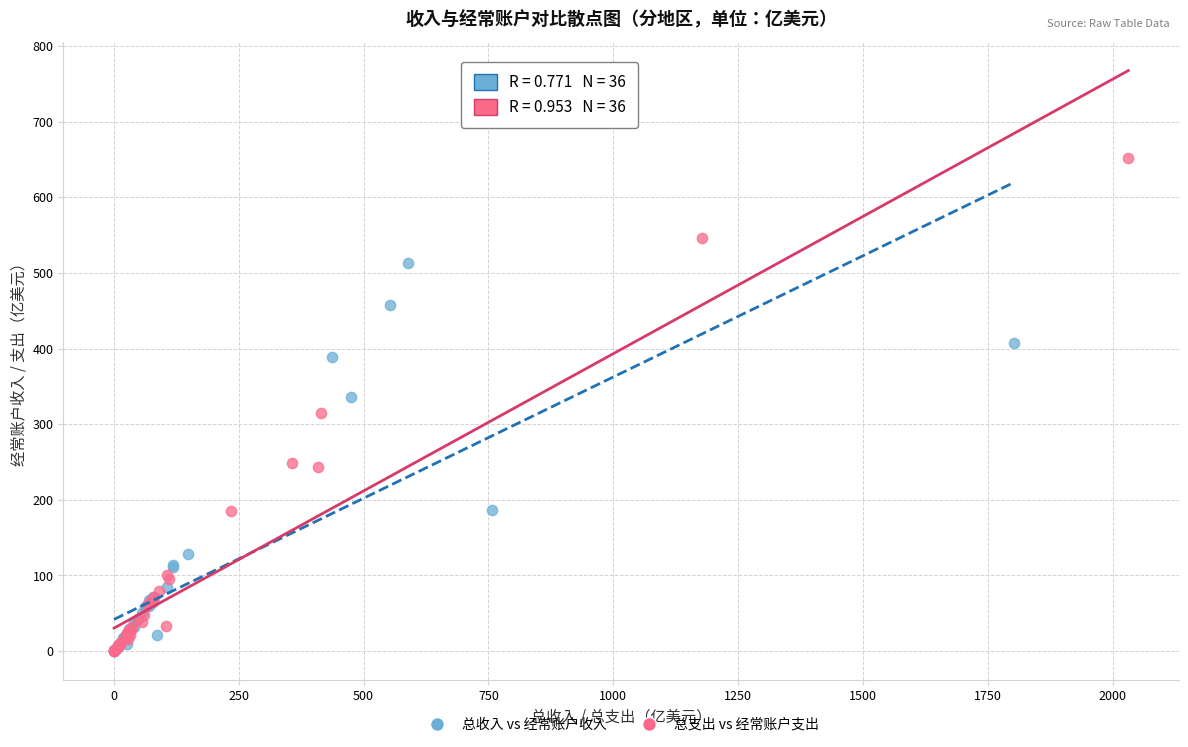

Which series has the widest spread of Y values?

总支出 vs 经常账户支出